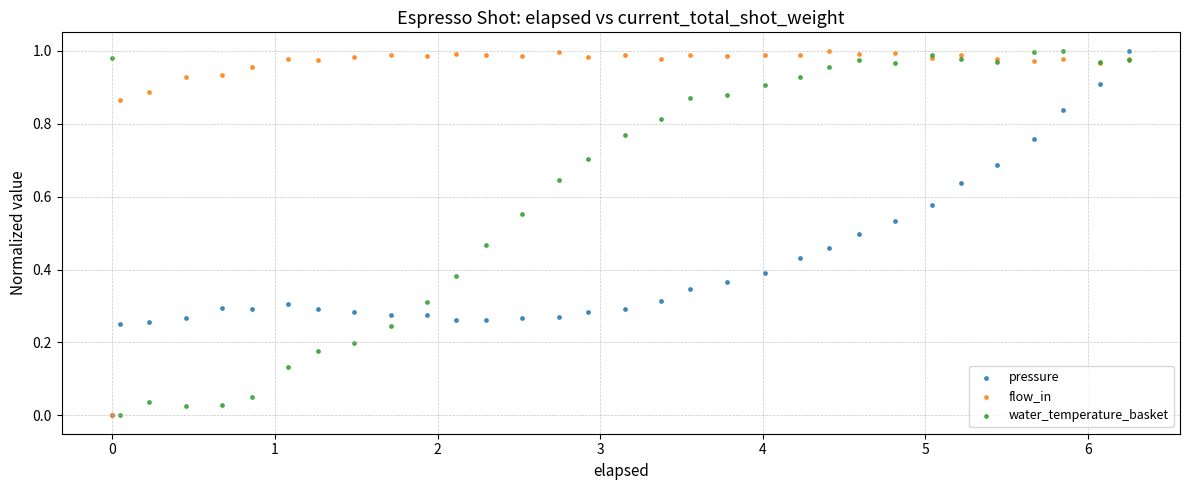

What are all the series names shown in the legend?

pressure, flow_in, water_temperature_basket